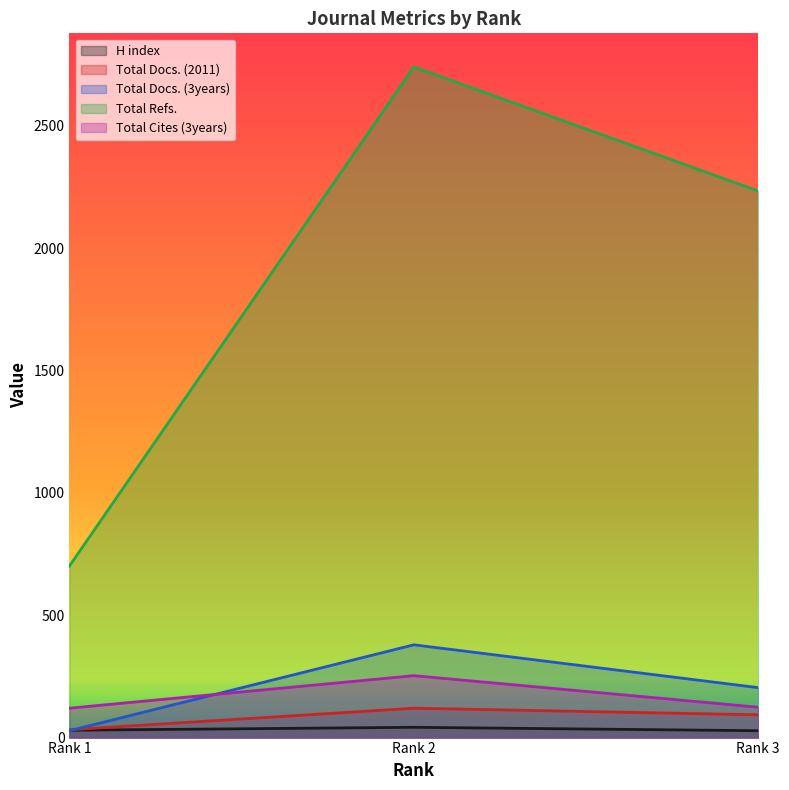

Count the Total Docs. (3years) values in the range 28 to 379.

3